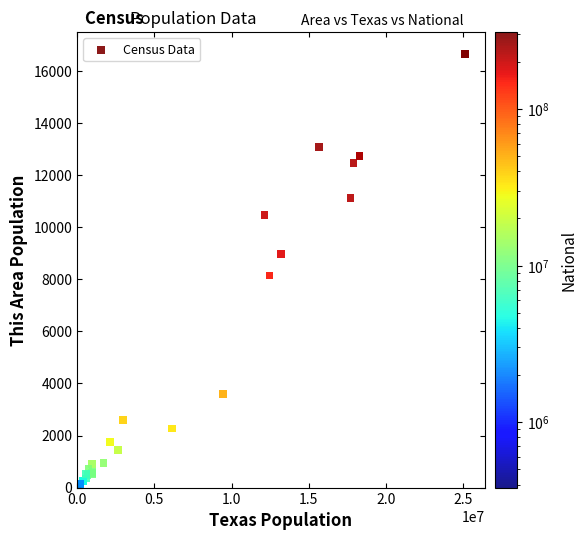

What Y value in the scatter plot is closest to 8335?

8147